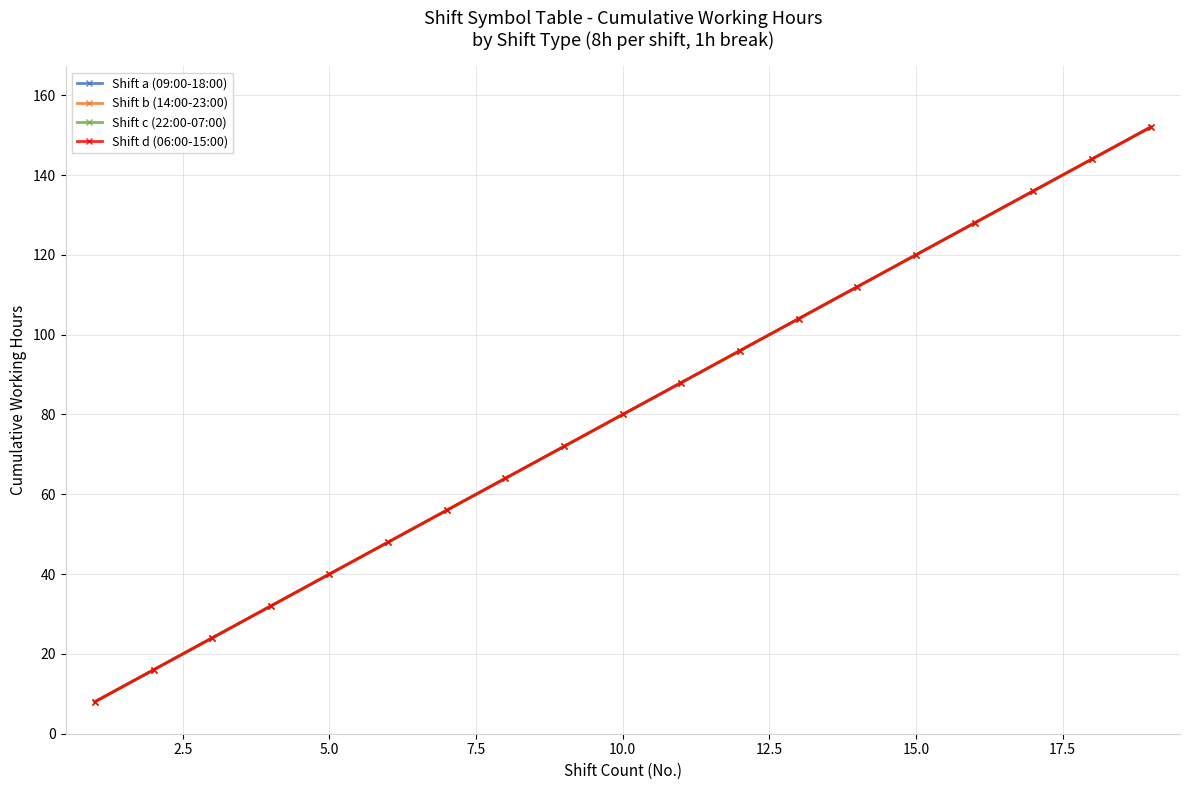

Is this an area chart (filled region under the line)?

No